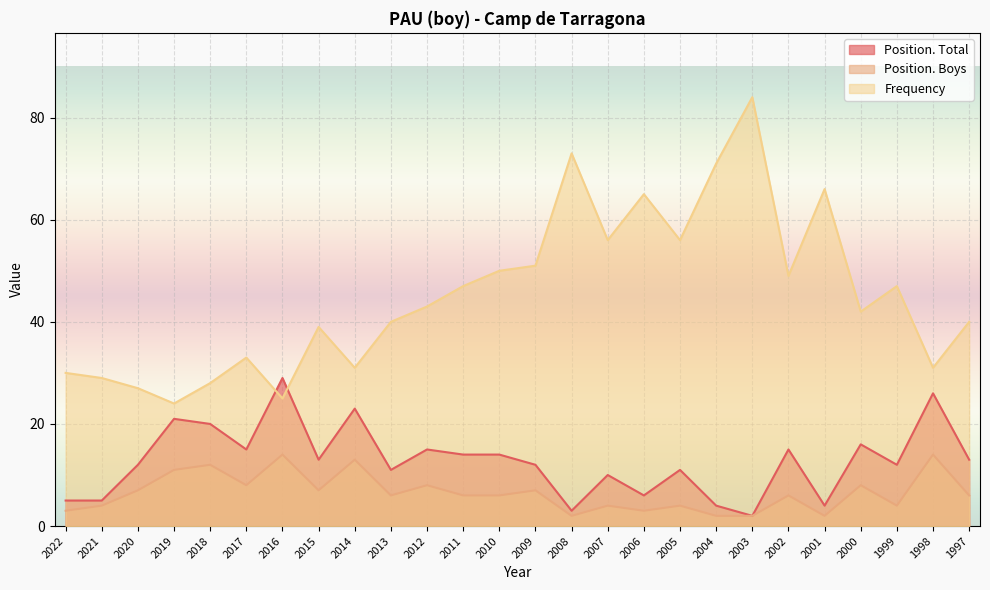

Which series has the widest spread of values?

Frequency